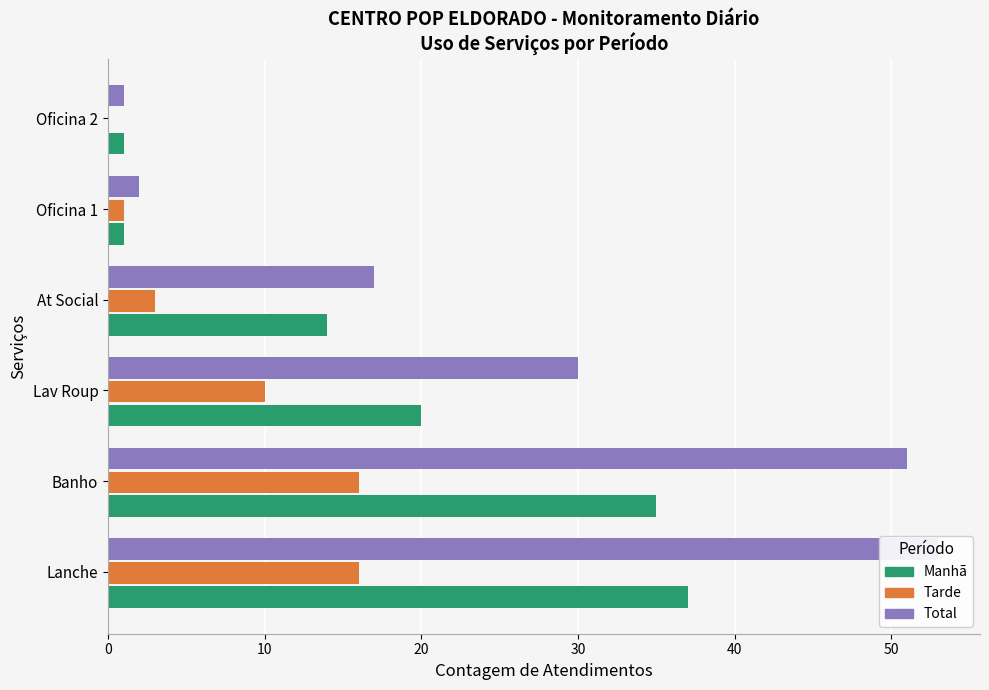

What is the value of the Manhã bar at the 1st from the left?

37